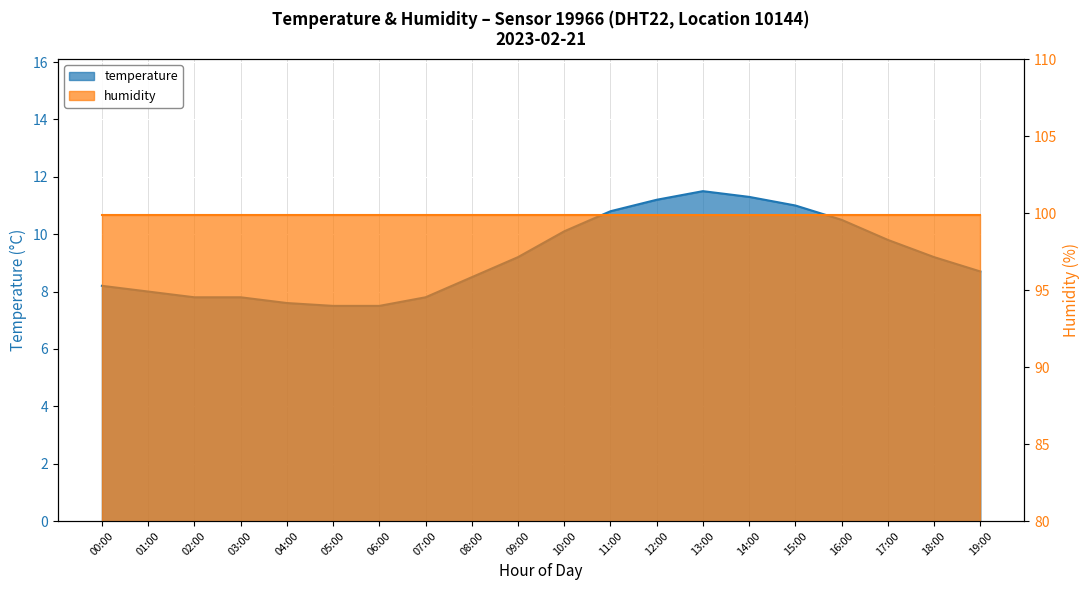

What is the difference between the second highest and minimum values?

3.8